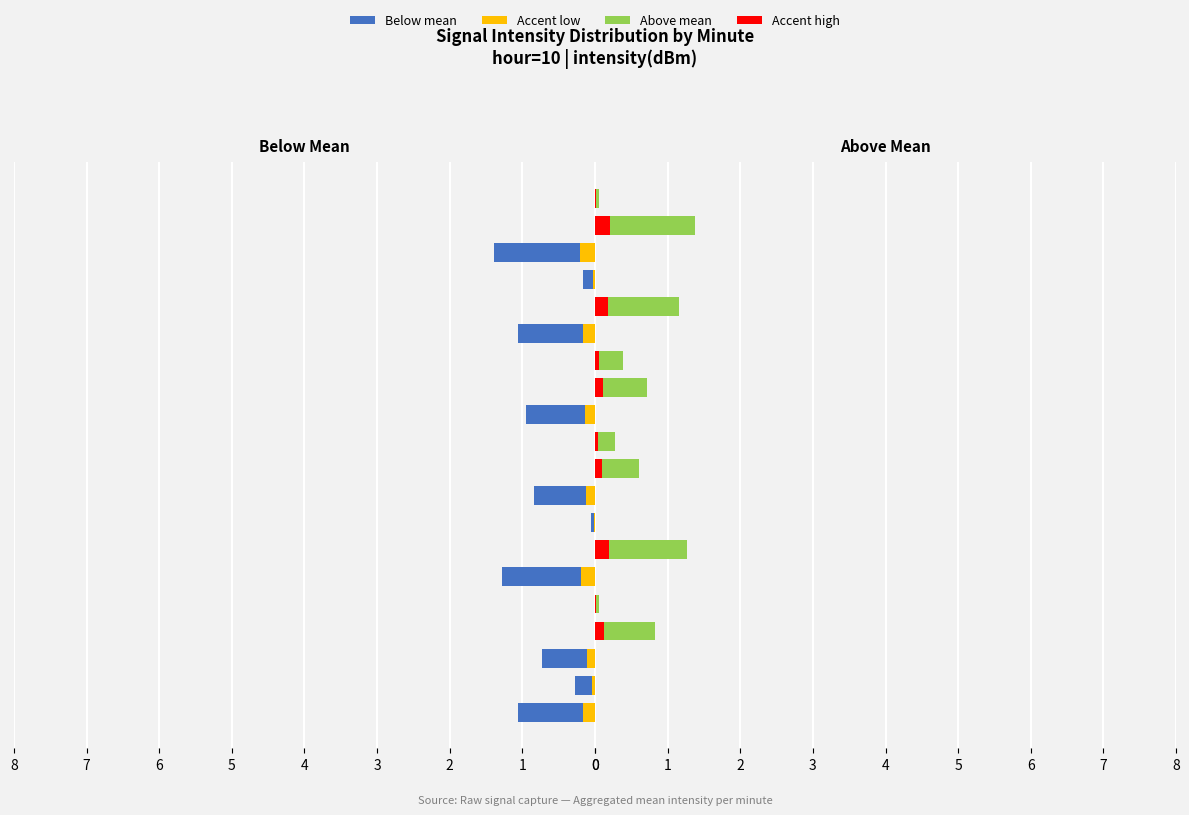

At how many categories does at least one series exceed 1?

7